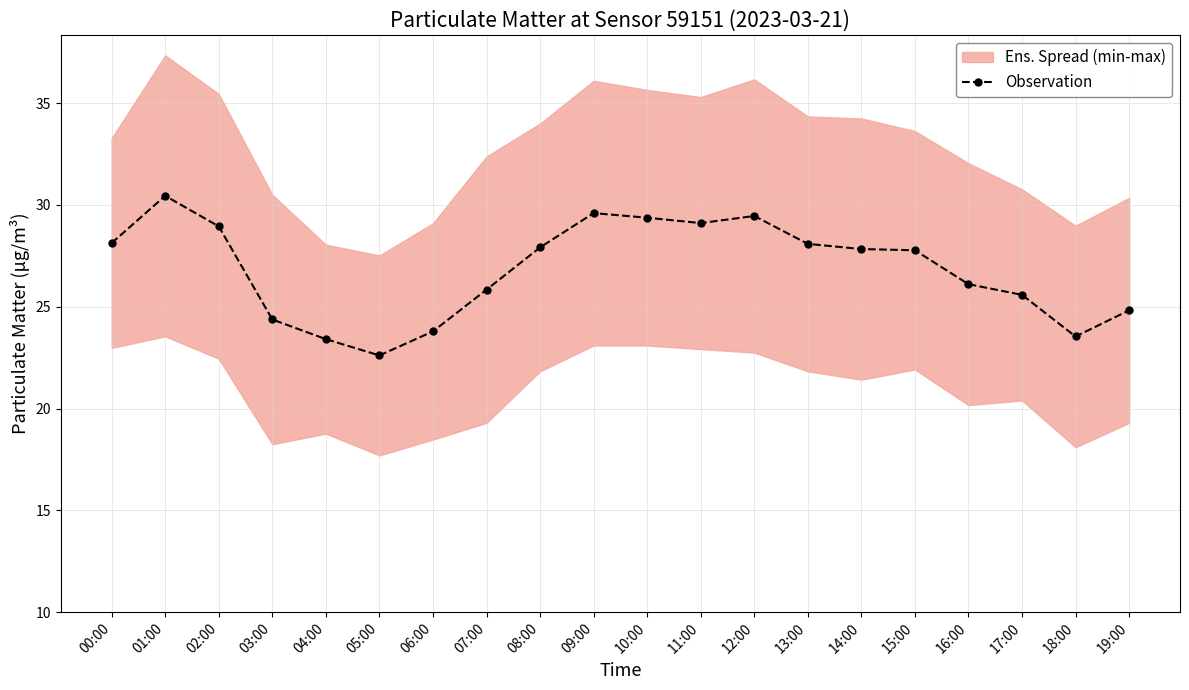

Reading right to left, what are all the values shown in this chart?

24.8	23.5	25.6	26.1	27.8	27.8	28.1	29.5	29.1	29.4	29.6	27.9	25.8	23.8	22.6	23.4	24.4	29.0	30.5	28.1